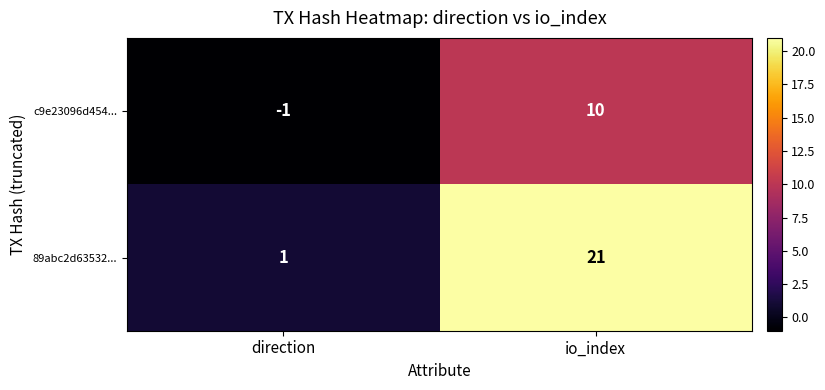

Which label corresponds to the smallest value in the chart?

direction